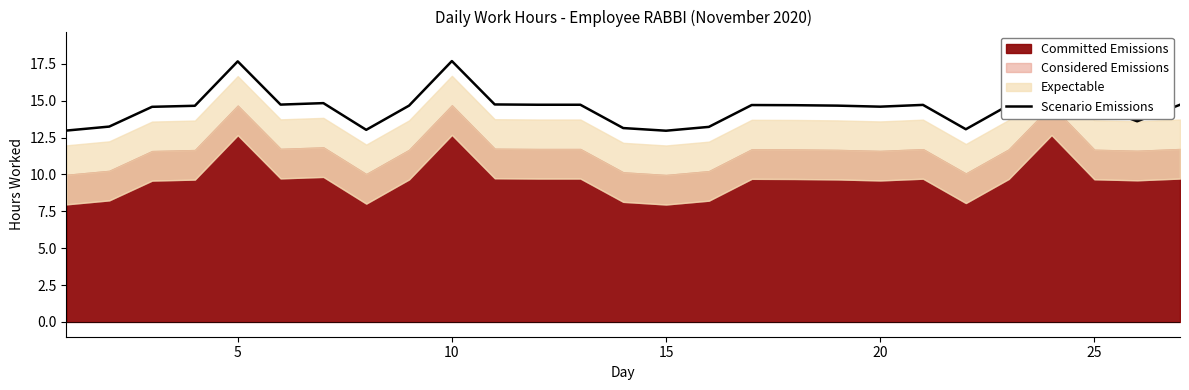

True or false: Scenario Emissions has a value of 26.1 at 20.

False